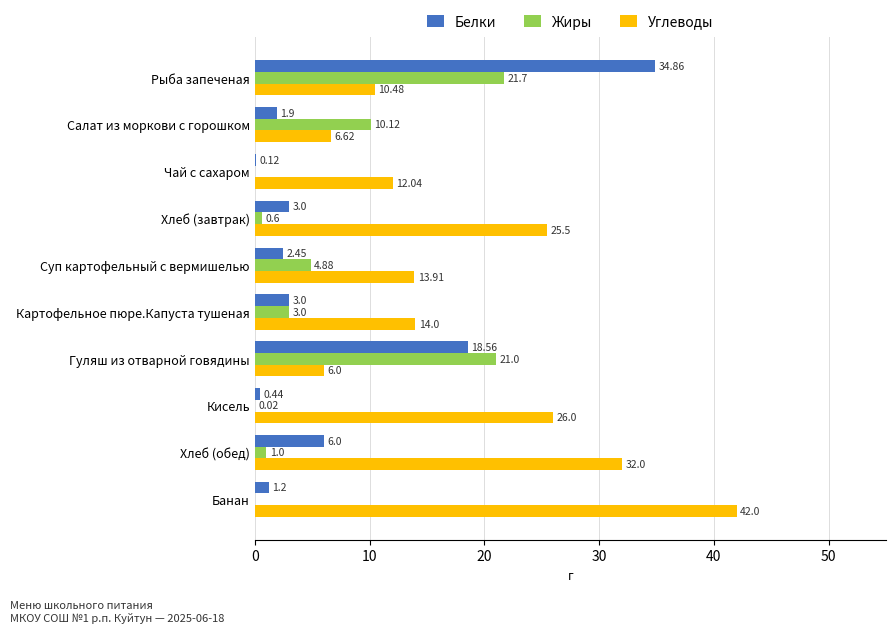

At which category does the chart reach its peak across all series?

Банан